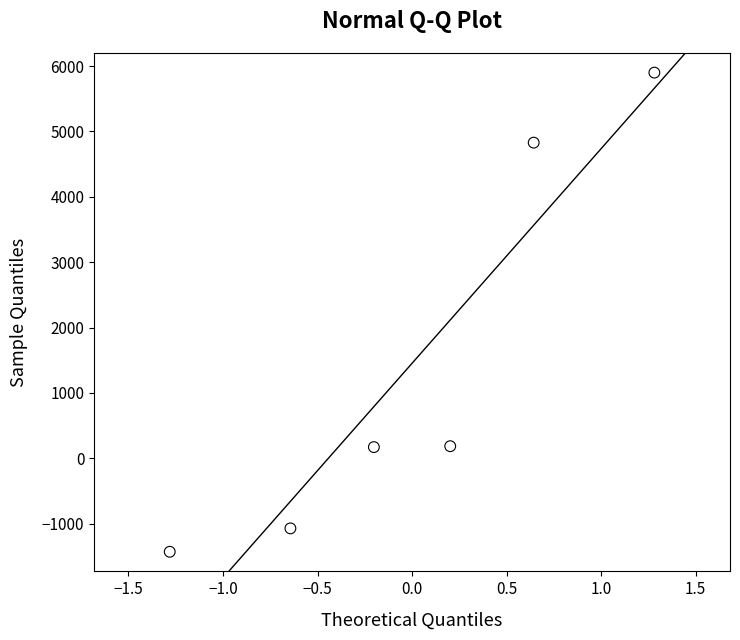

What is the range of Y values (max minus min)?

7329